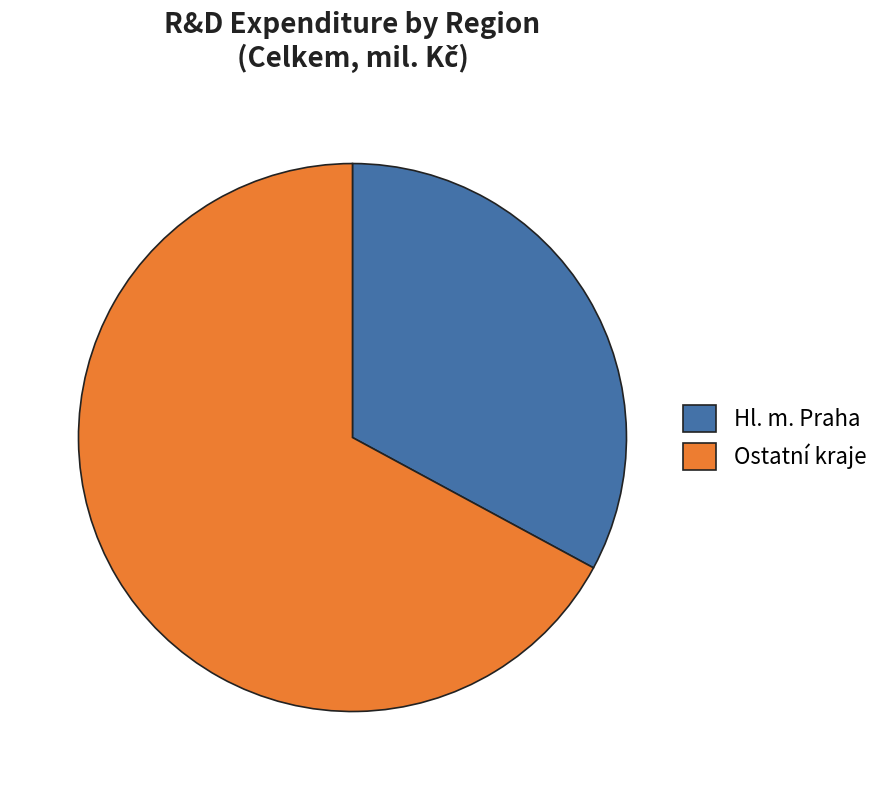

Which has a higher value, Ostatní kraje or Hl. m. Praha?

Ostatní kraje